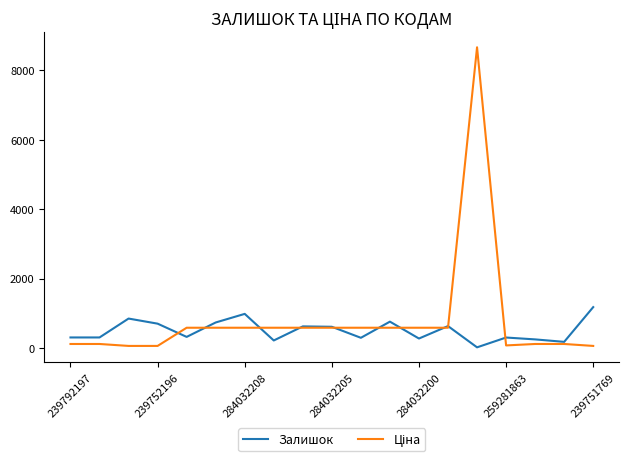

What is the maximum value for Залишок?

1175.0